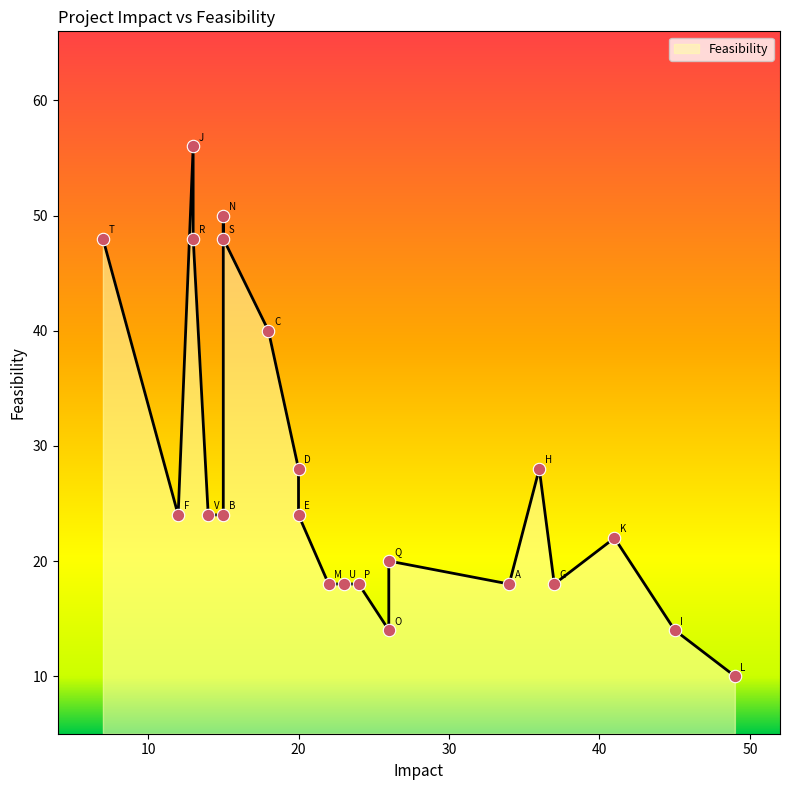

Which has a higher value, O or R?

R